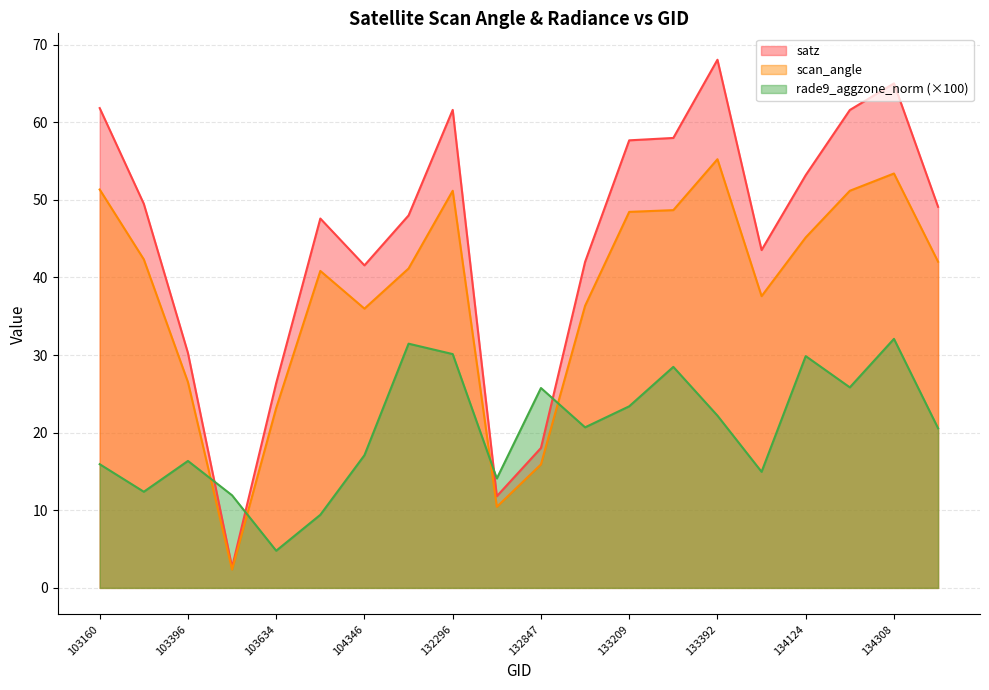

What is the smallest value displayed?

2.4